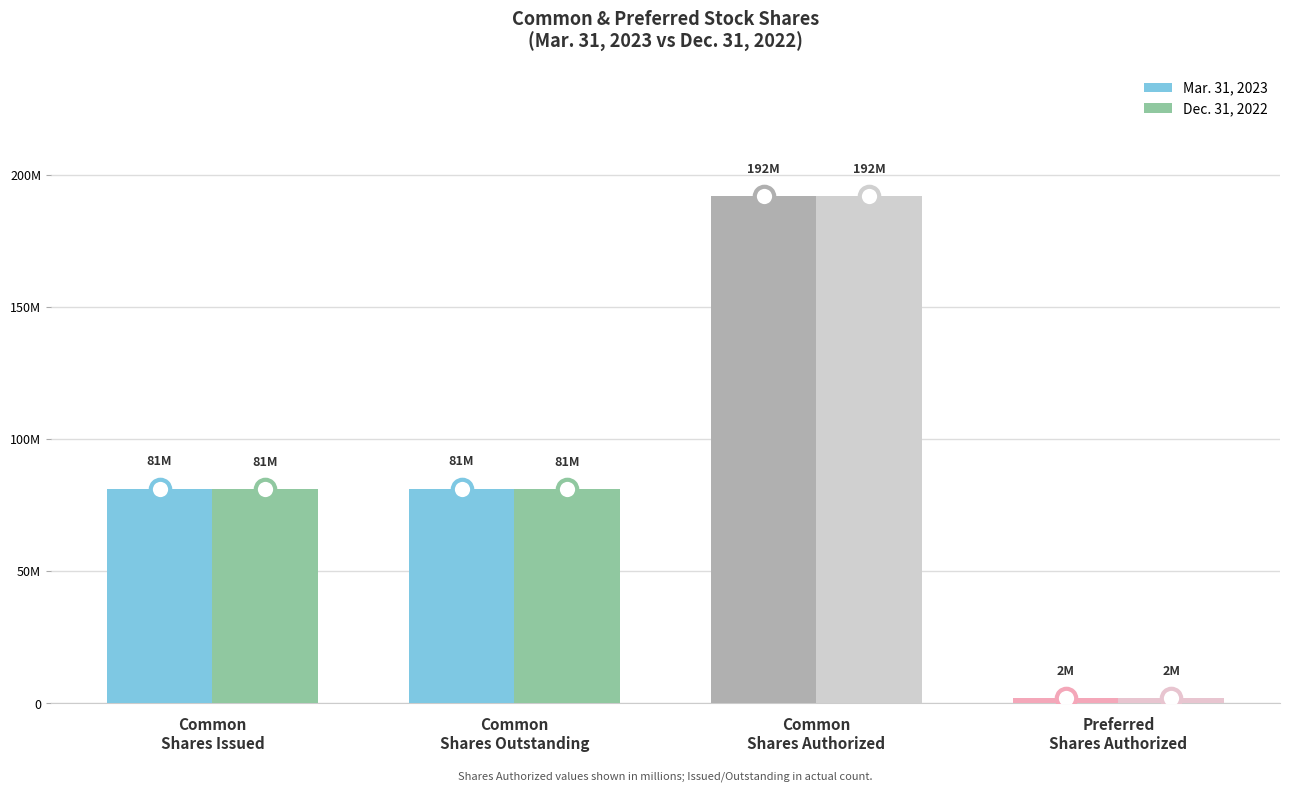

Does the chart contain stacked bars?

No